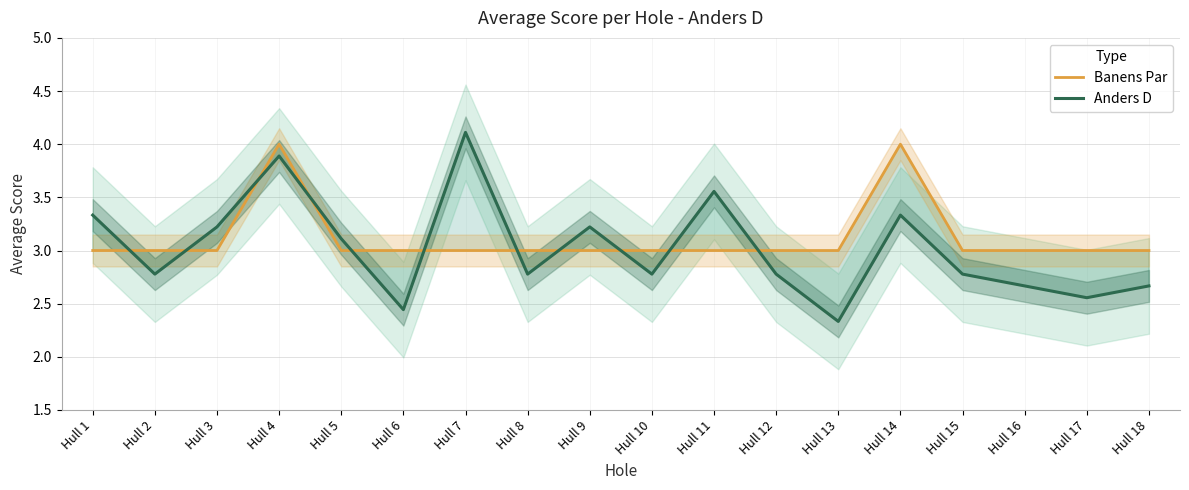

Which label corresponds to the largest value in the chart?

Hull 7